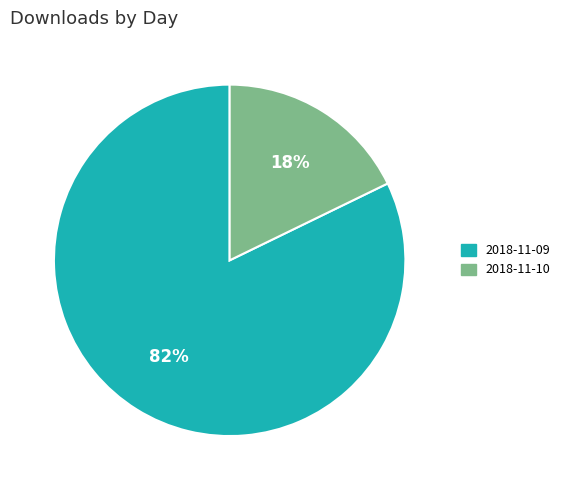

Do 2018-11-10 and 2018-11-09 together represent more than half of the pie?

Yes